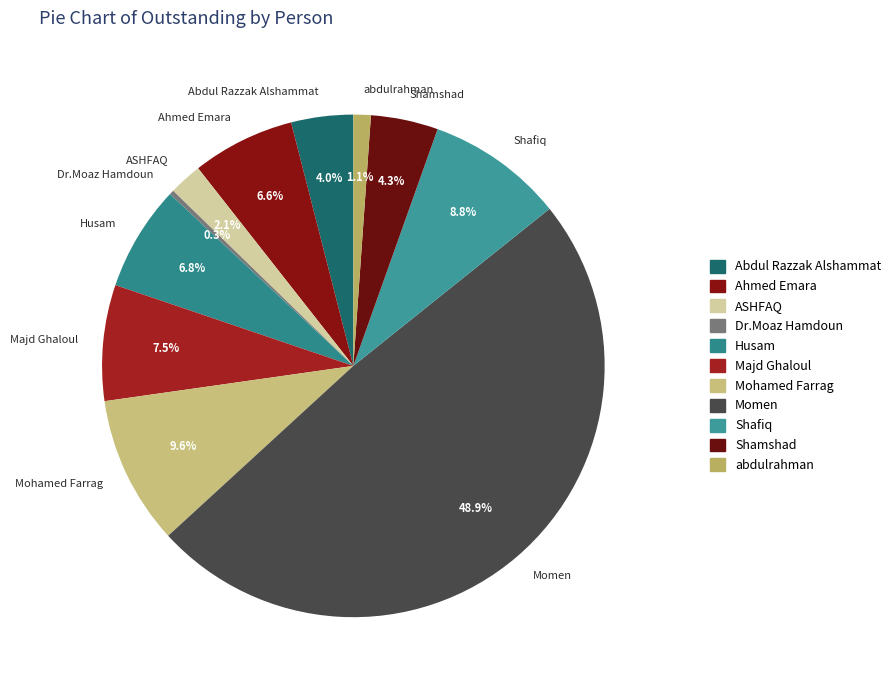

To the nearest percent, what portion does Momen represent?

49%